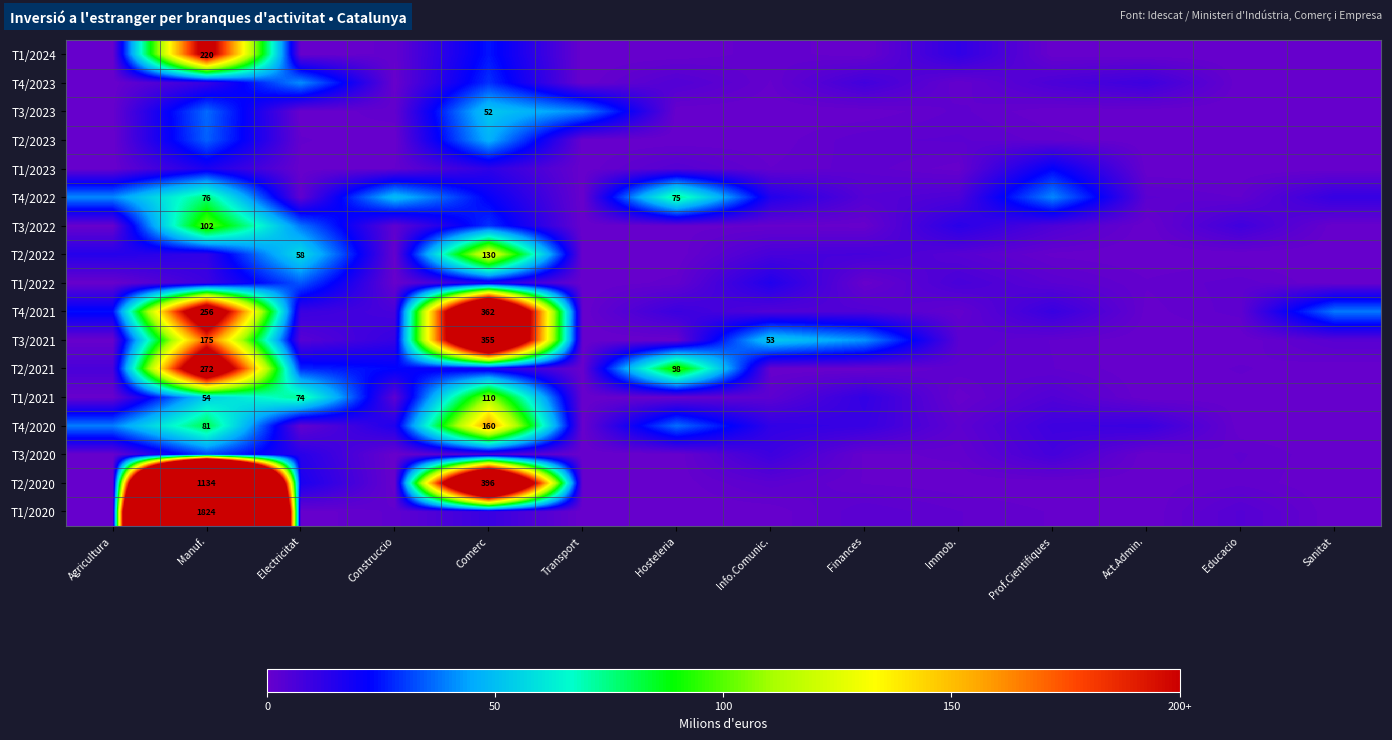

True or false: T3/2022 has a value of 22.7 at Manuf..

False